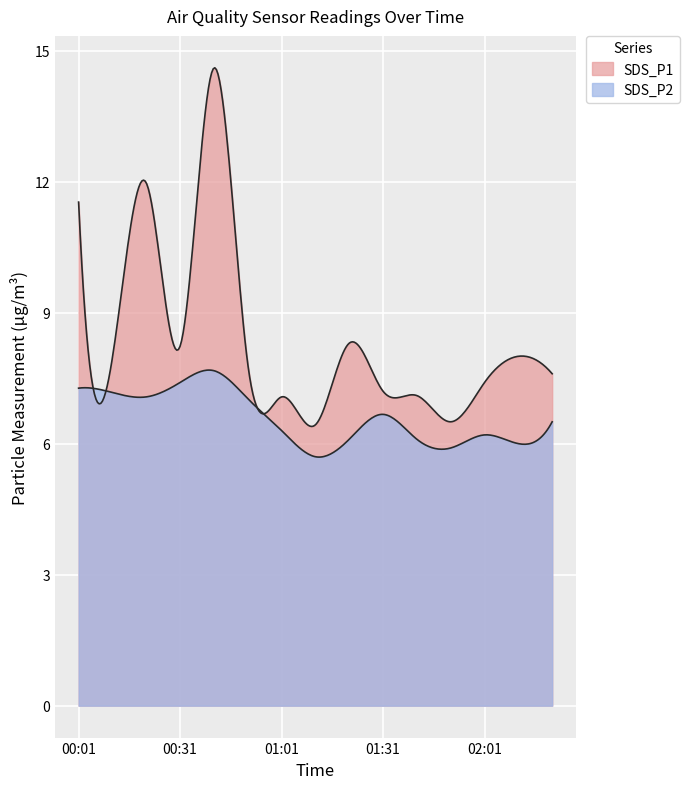

What is the average value of the SDS_P1 series?

8.5